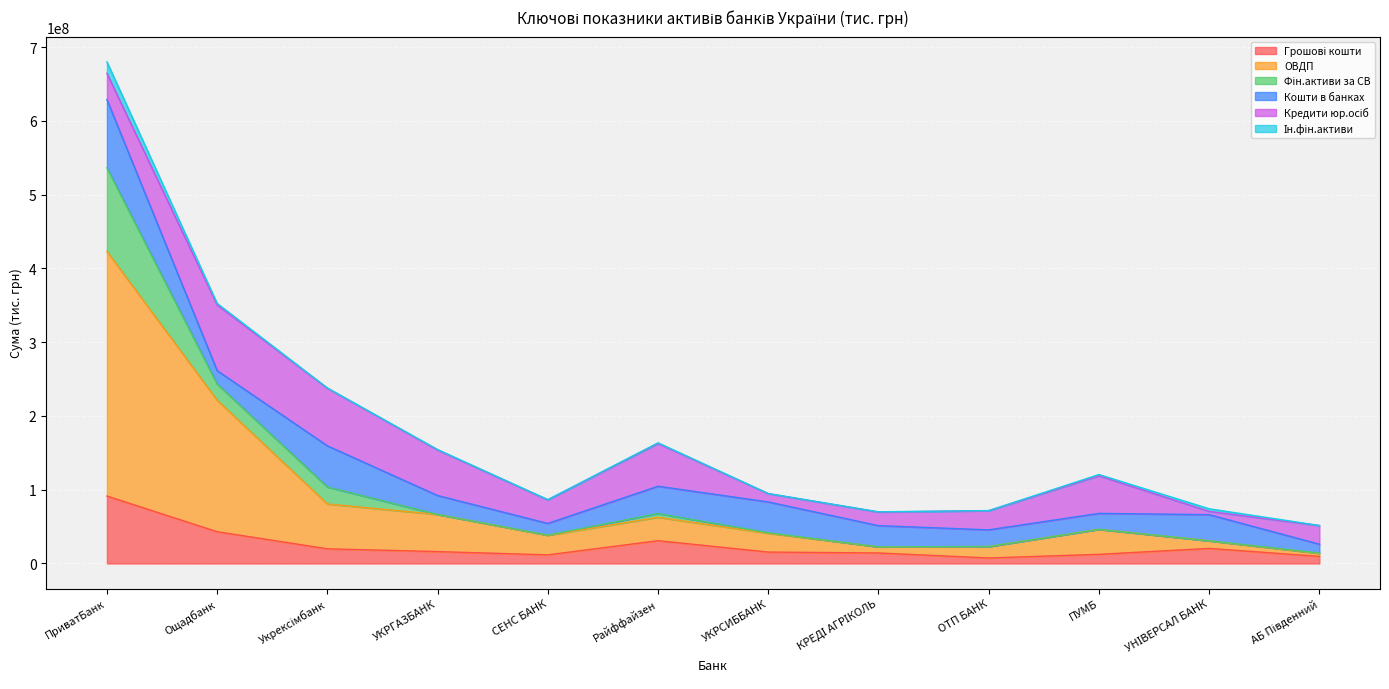

At which category does the chart reach its peak across all series?

ПриватБанк